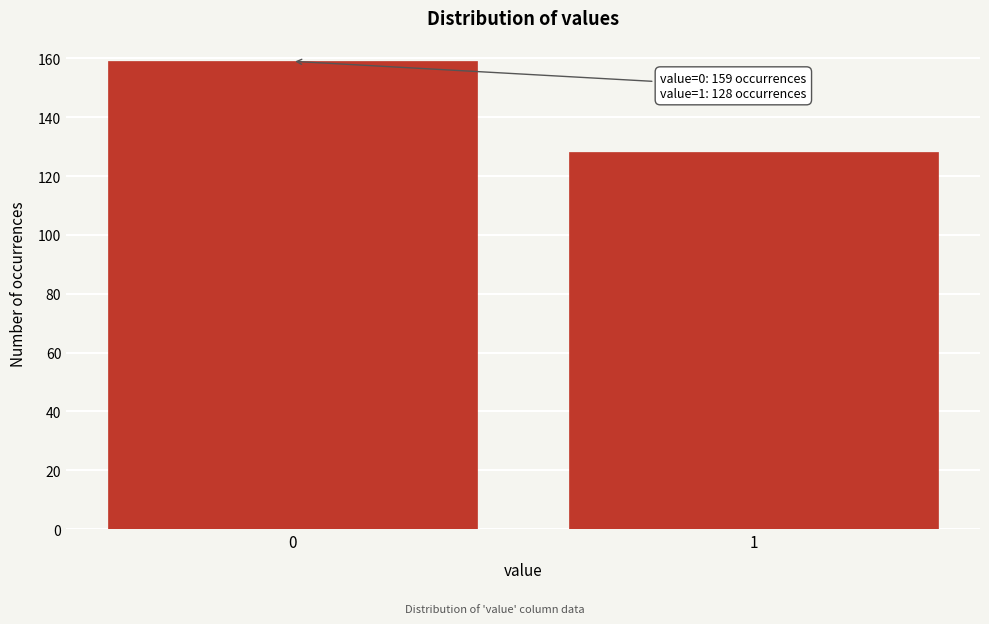

Reading right to left, extract all data points from this chart.

128	159